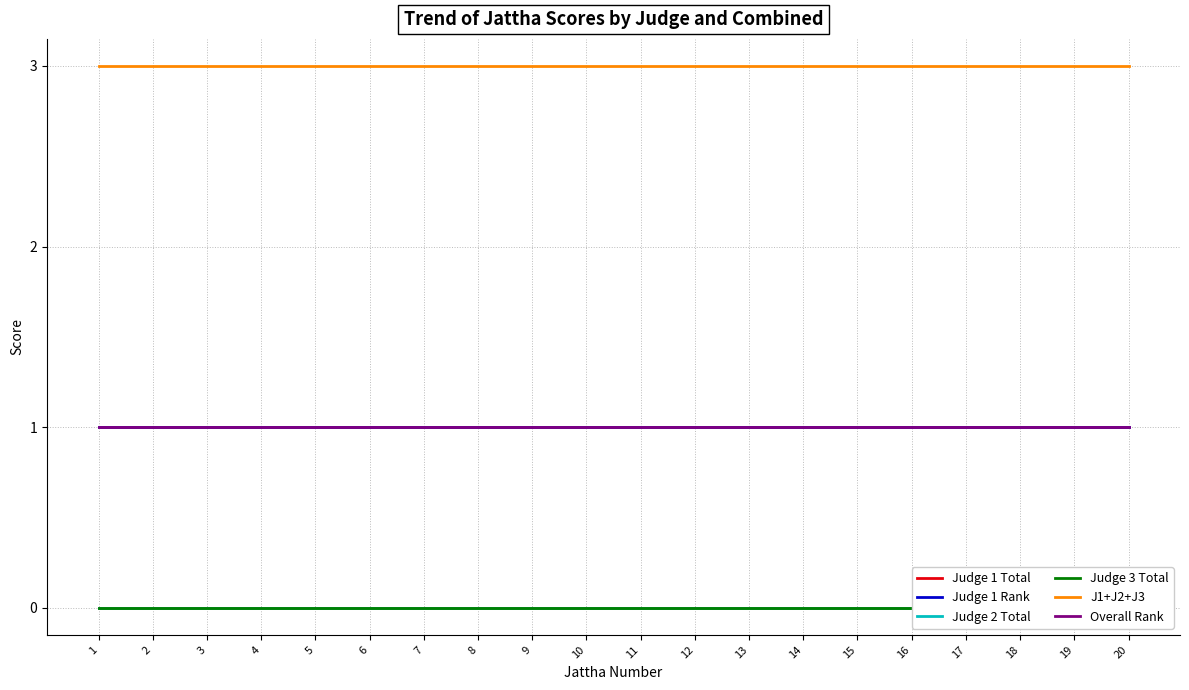

At 12, list the series in order from smallest to largest.

Judge 1 Total, Judge 2 Total, Judge 3 Total, Judge 1 Rank, Overall Rank, J1+J2+J3